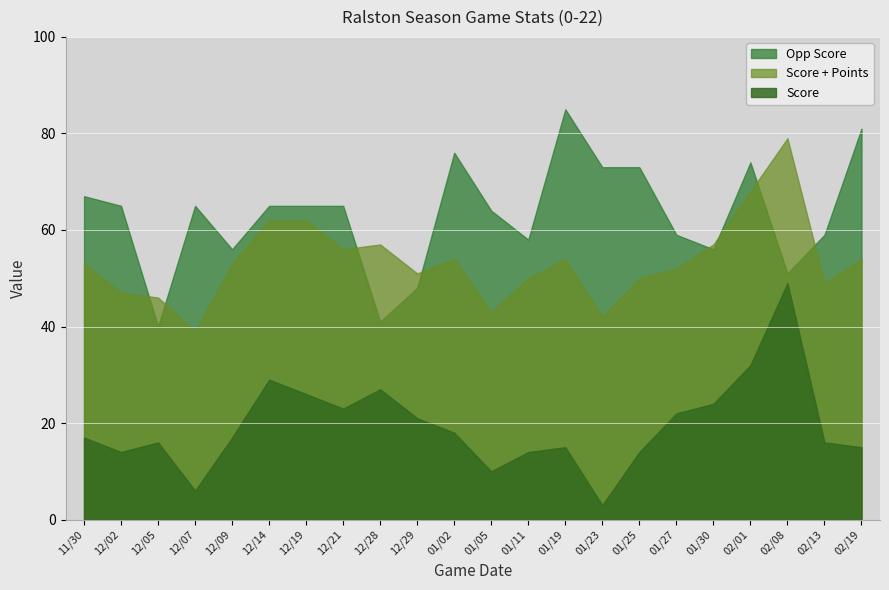

What is the highest value of the Score series?

49